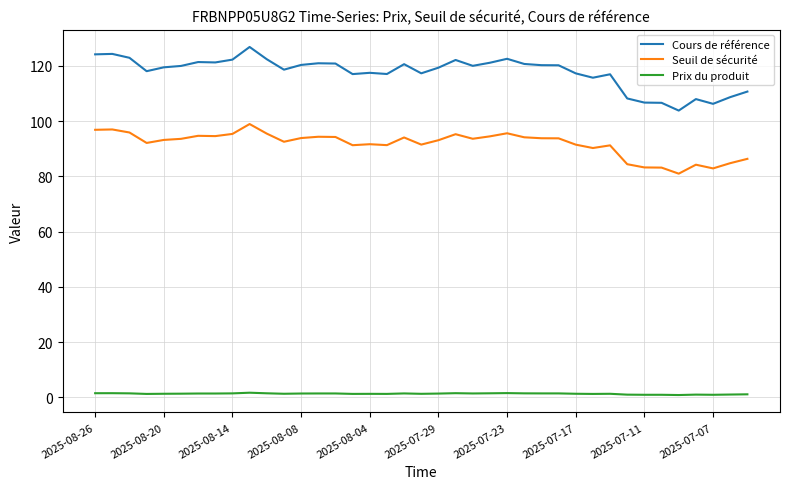

At how many categories does at least one series exceed 9?

39